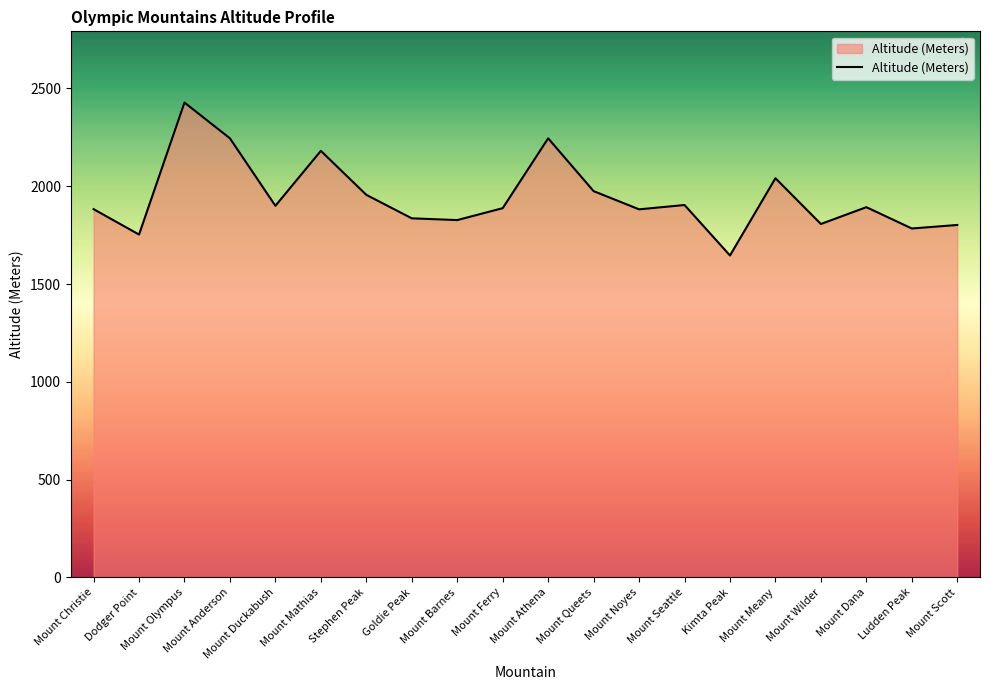

What position from the left is Mount Queets?

12